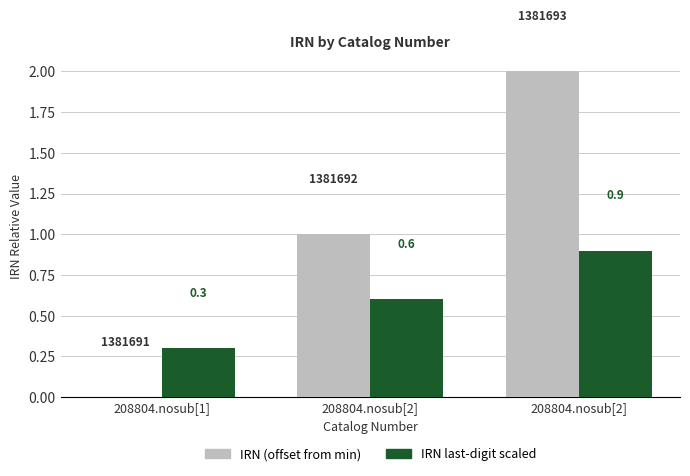

List the series in order of their overall mean, highest first.

IRN (offset from min), IRN last-digit scaled